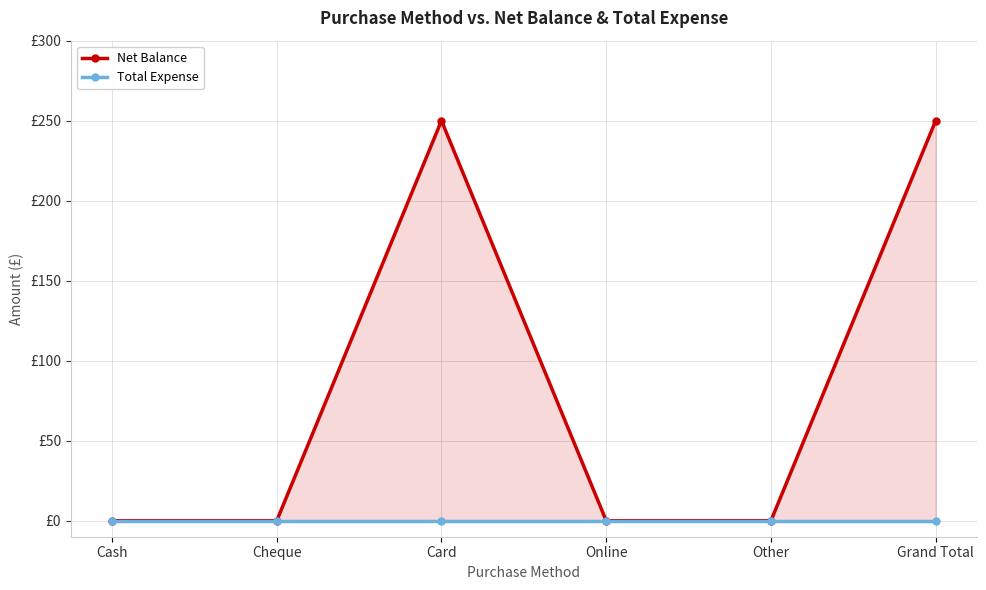

Which series has the largest range (max minus min)?

Net Balance